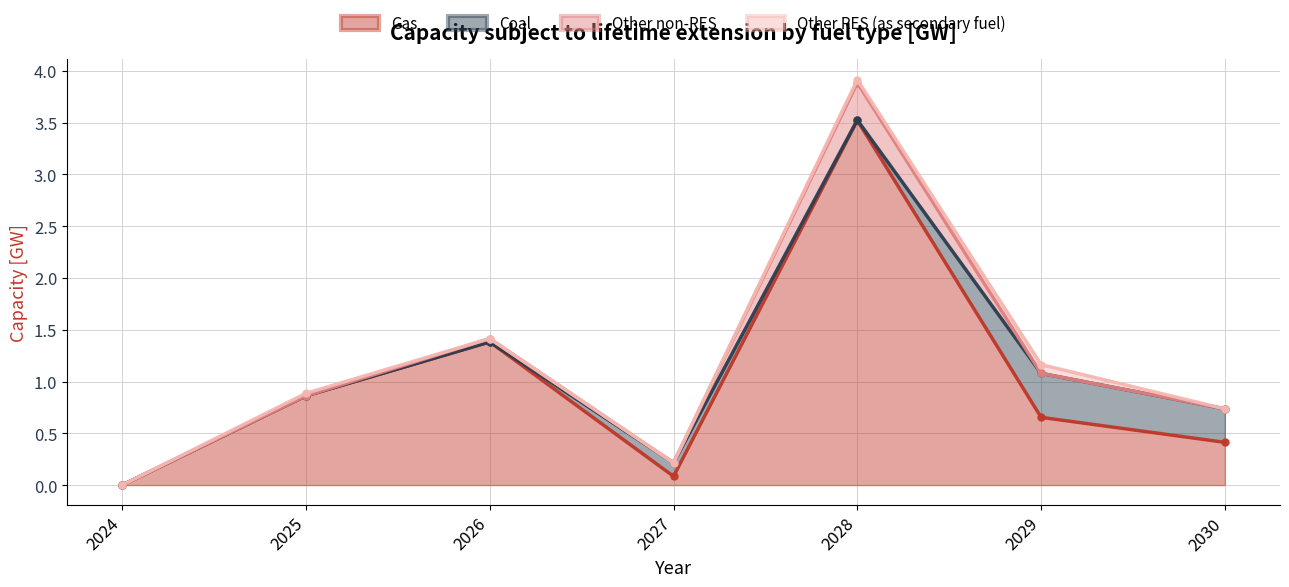

The value of Gas at 2028 is 3.5. True or false?

True